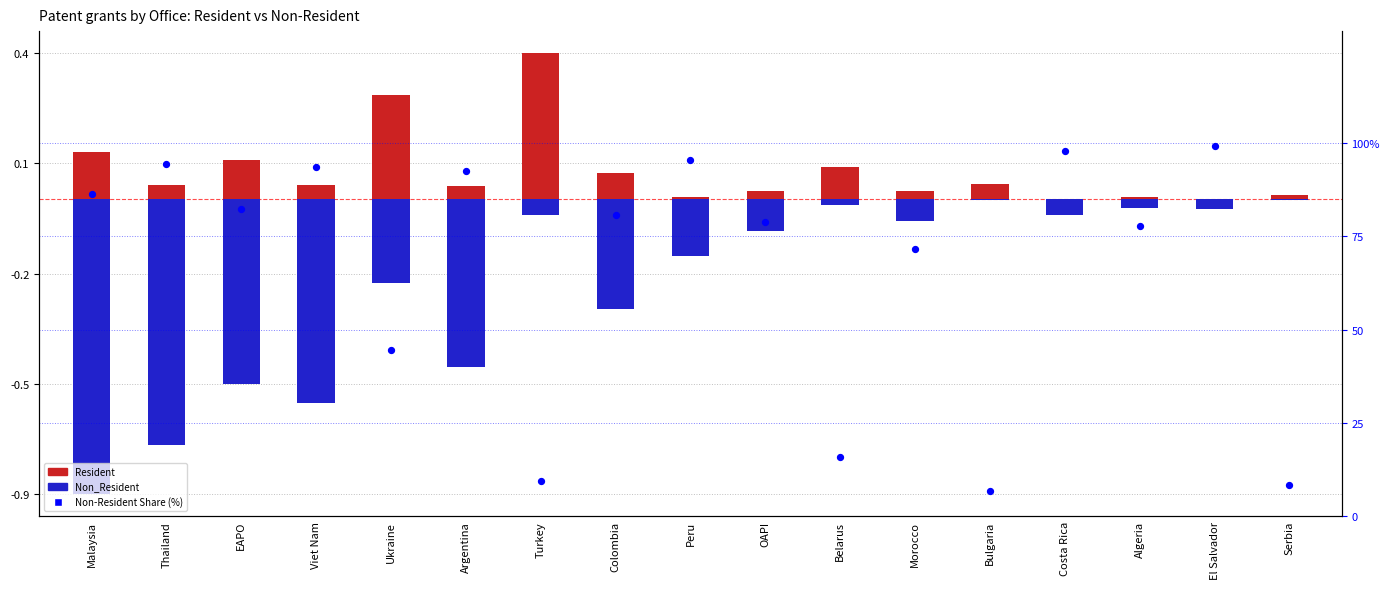

Which series reaches the maximum Y coordinate?

Non-Resident Share (%)